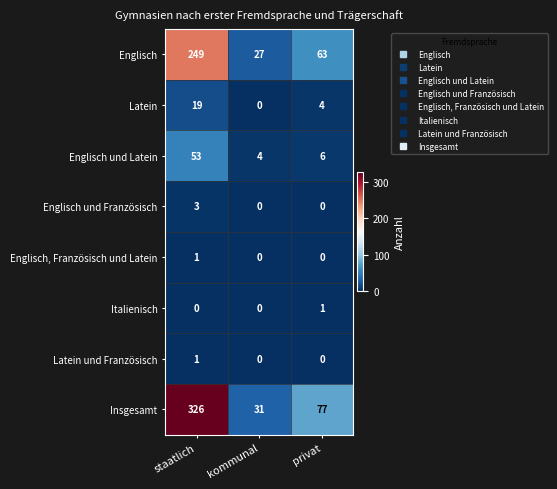

Reading right to left, extract all data points from this chart.

Englisch: 63	27	249
Latein: 4	0	19
Englisch und Latein: 6	4	53
Englisch und Französisch: 0	0	3
Englisch, Französisch und Latein: 0	0	1
Italienisch: 1	0	0
Latein und Französisch: 0	0	1
Insgesamt: 77	31	326